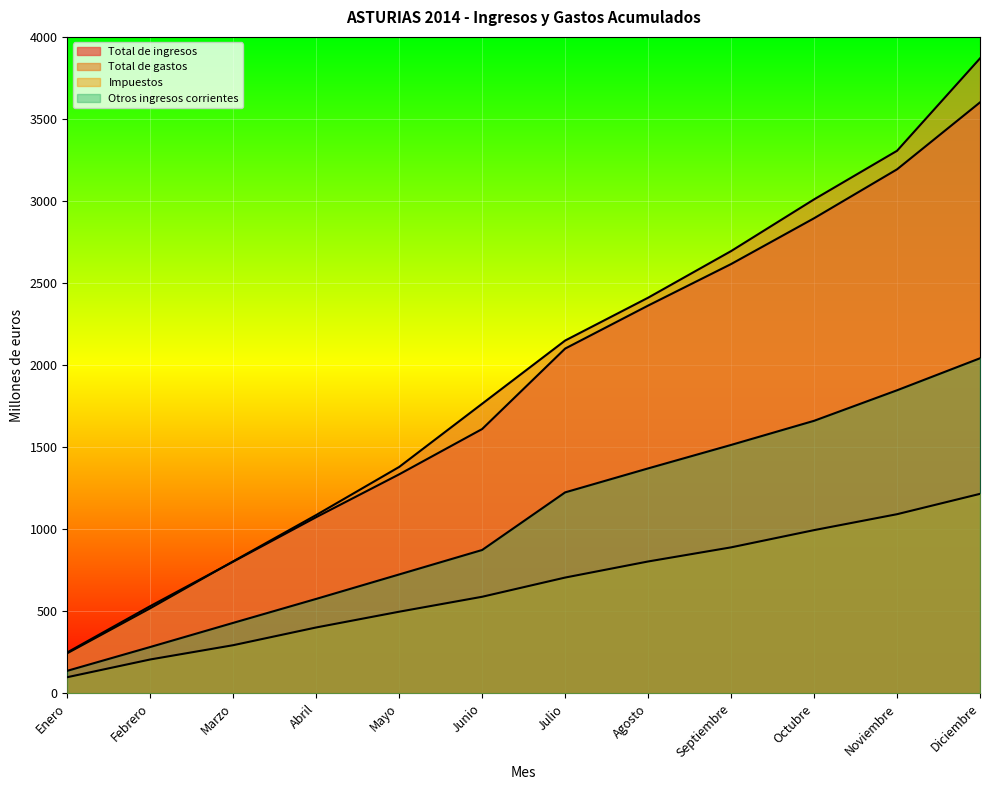

Rank the categories by Impuestos value from lowest to highest.

Enero, Febrero, Marzo, Abril, Mayo, Junio, Julio, Agosto, Septiembre, Octubre, Noviembre, Diciembre